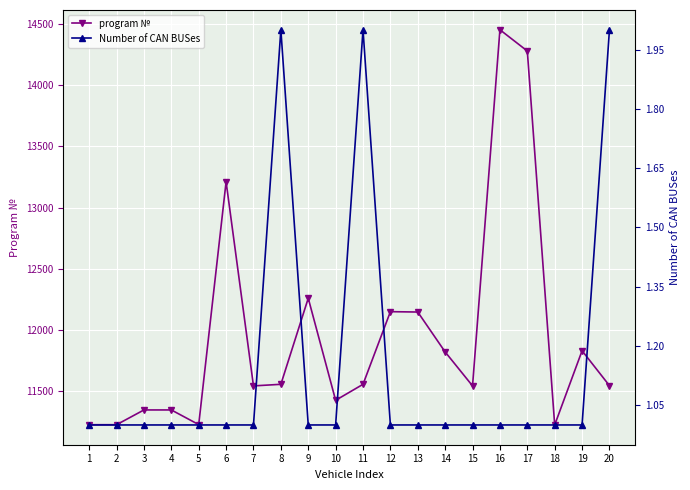

Count the Number of CAN BUSes values in the range 1 to 2.

20